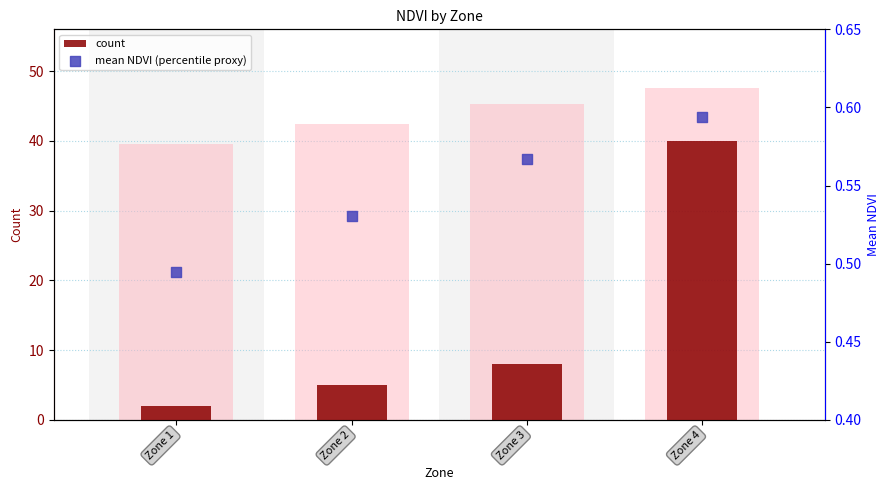

What is the total value across all series at Zone 3?

53.9